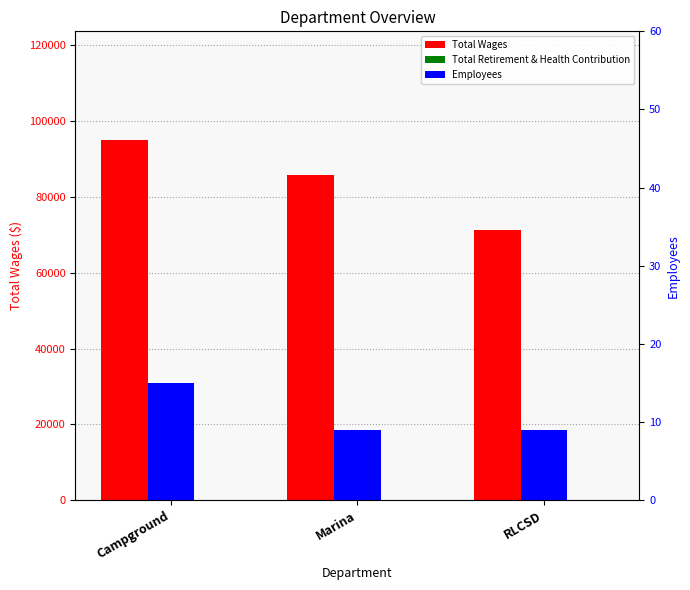

Which label corresponds to the smallest value in the chart?

Campground